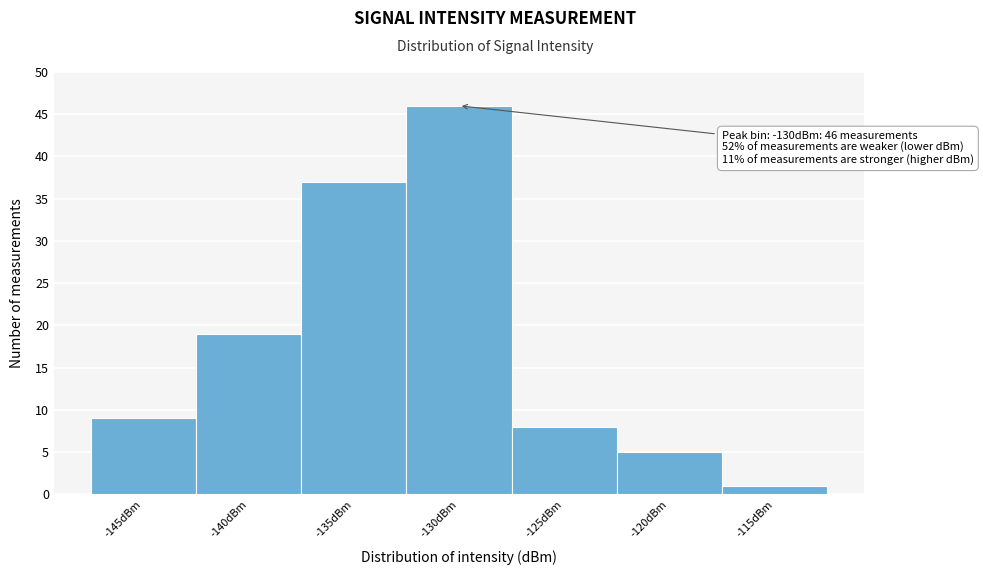

Reading right to left, list all the values displayed in this chart.

1	5	8	46	37	19	9